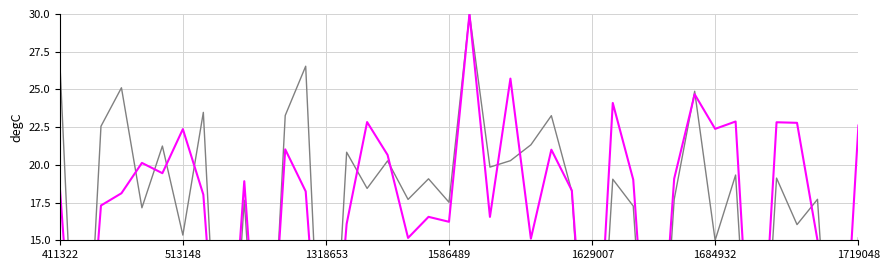

Where does the col_16 series first go above 18?

411322